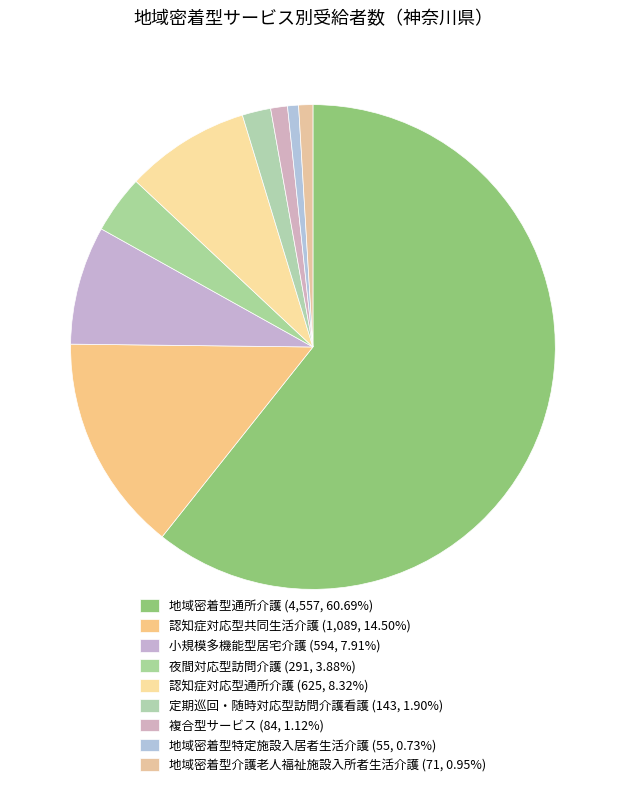

How many slices are in this pie chart?

9